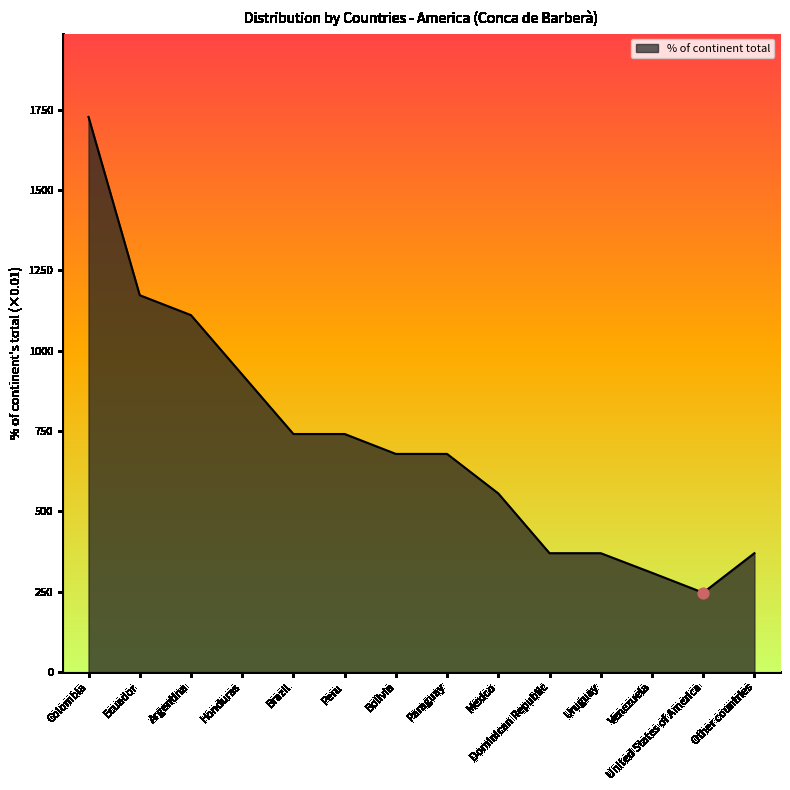

Approximately how many times larger is the value at Venezuela compared to Ecuador?

0.3